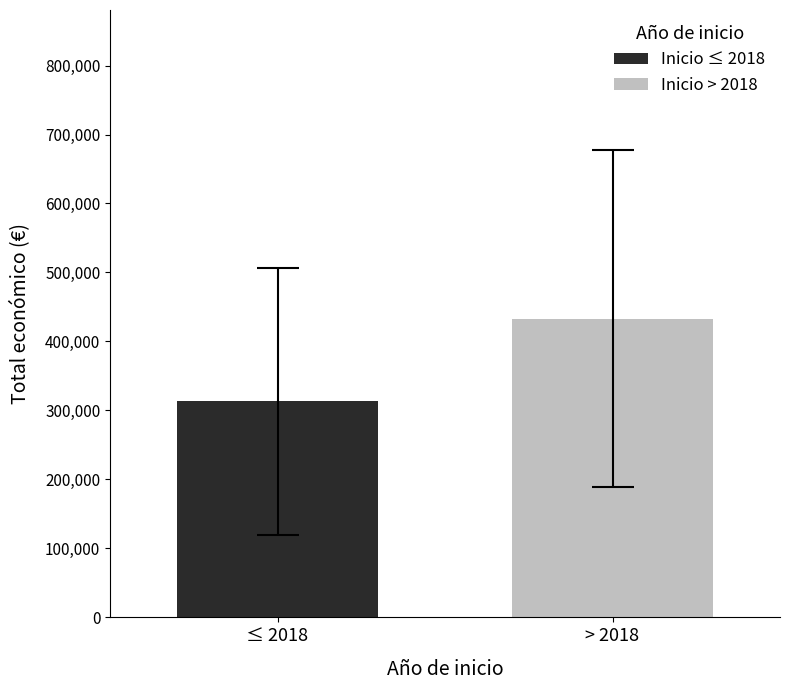

What is the greatest value displayed?

433161.8